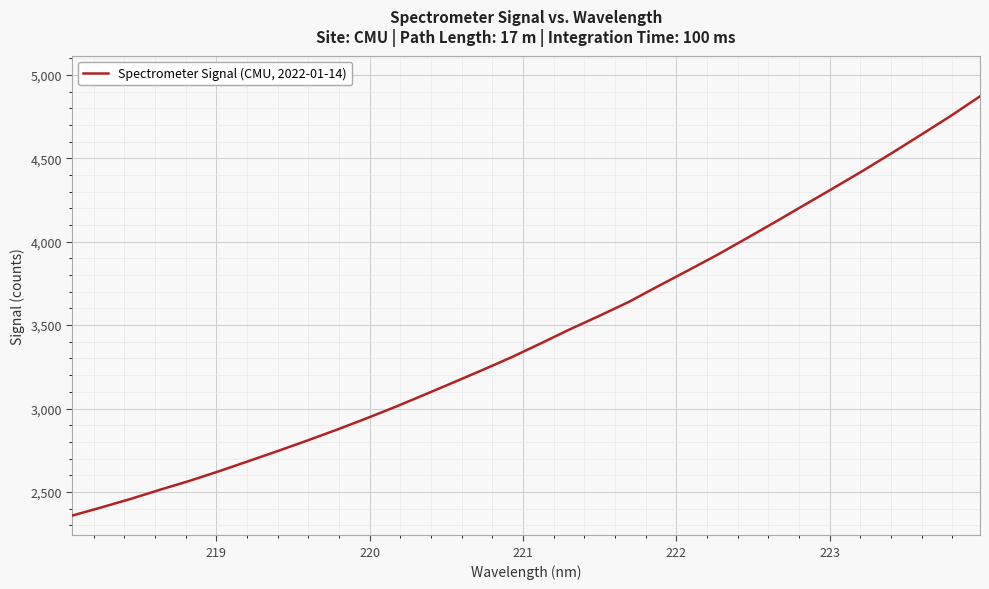

What is the minimum value shown in the chart?

2358.3